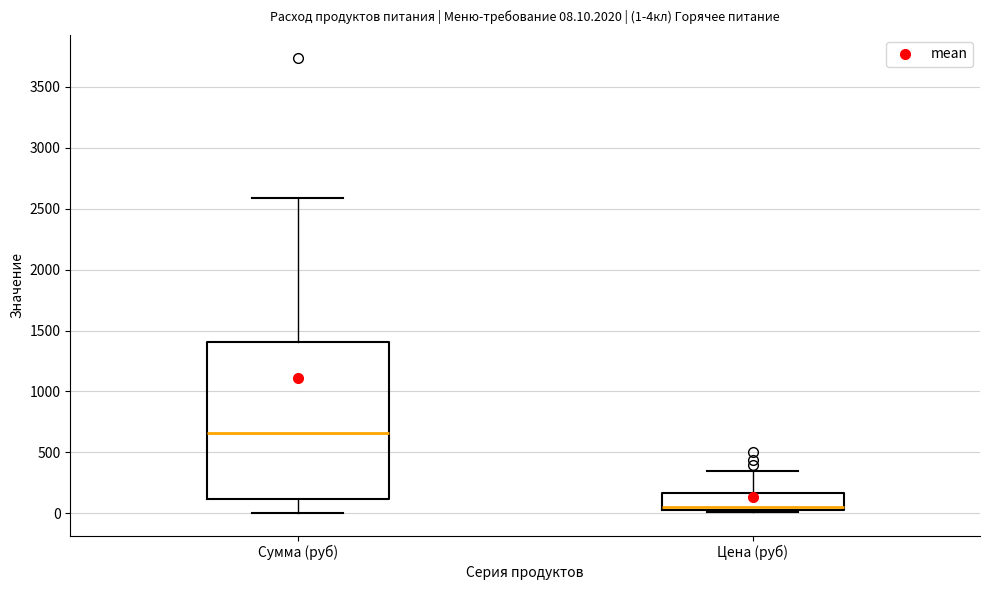

Which box is the tallest, from its lower edge to its upper edge?

Сумма (руб)